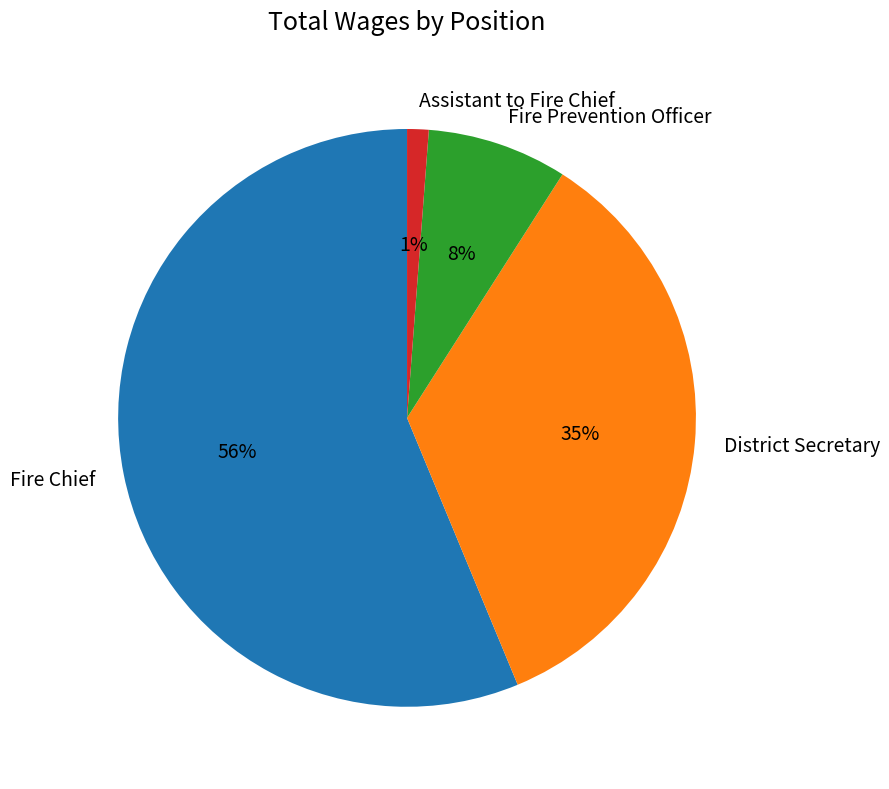

Rank the categories by value from highest to lowest.

Fire Chief, District Secretary, Fire Prevention Officer, Assistant to Fire Chief